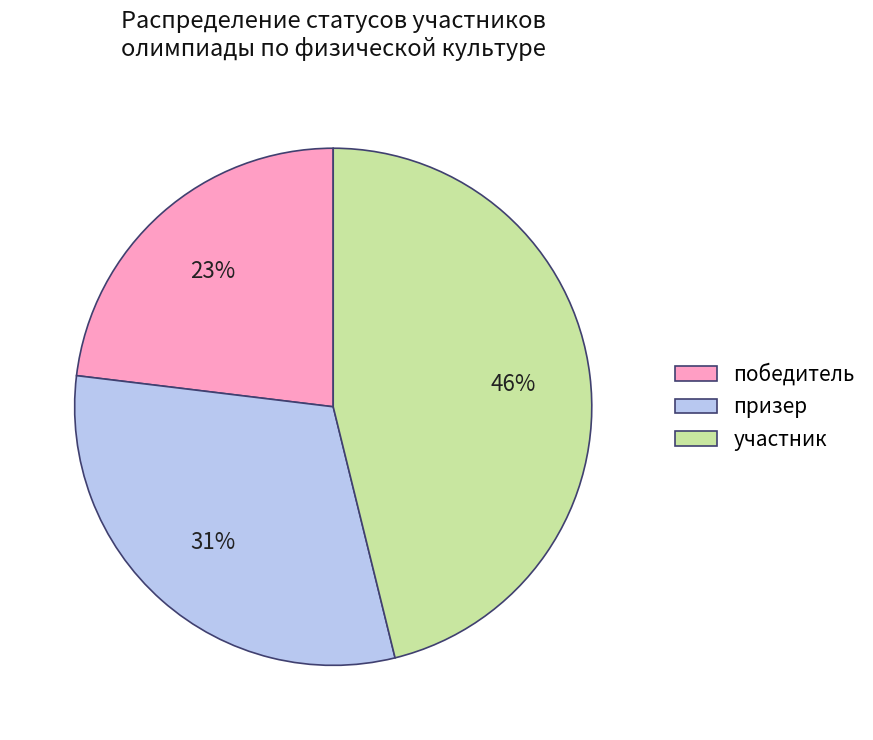

How many segments does this pie chart have?

3